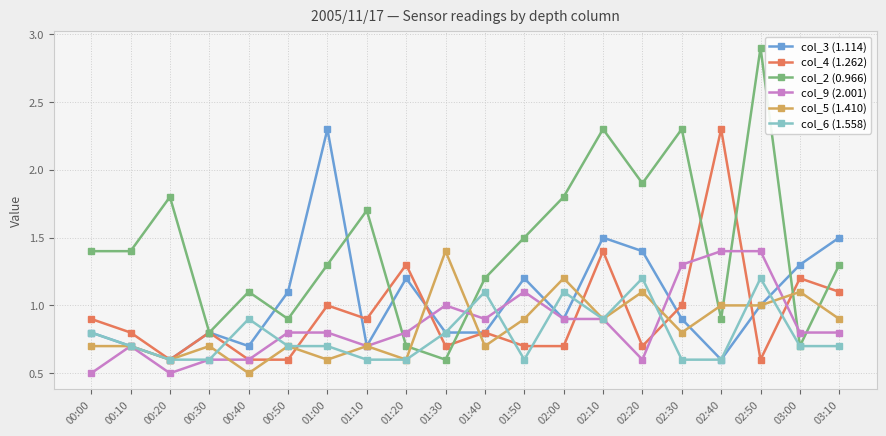

What is the sum of all col_2 (0.966) values?

28.5